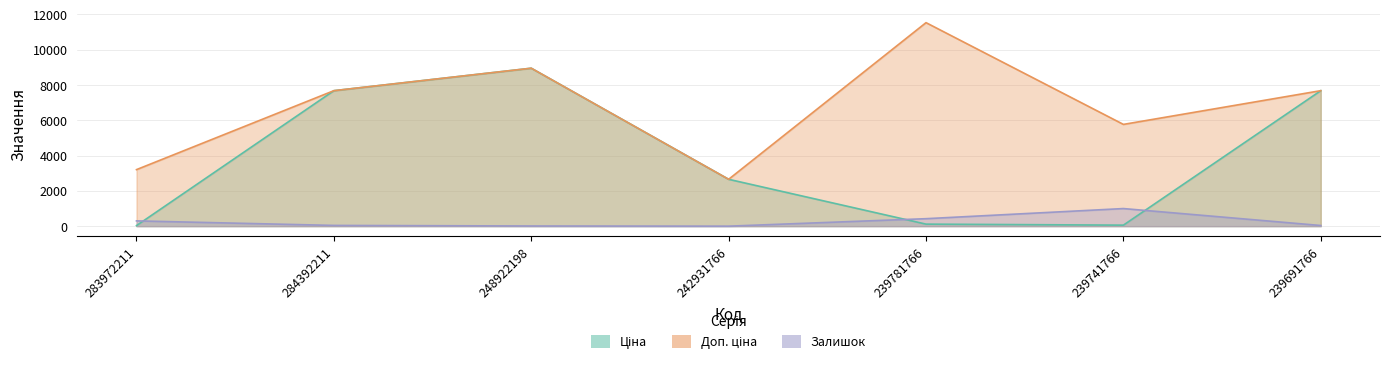

Which series has the largest range (max minus min)?

Ціна